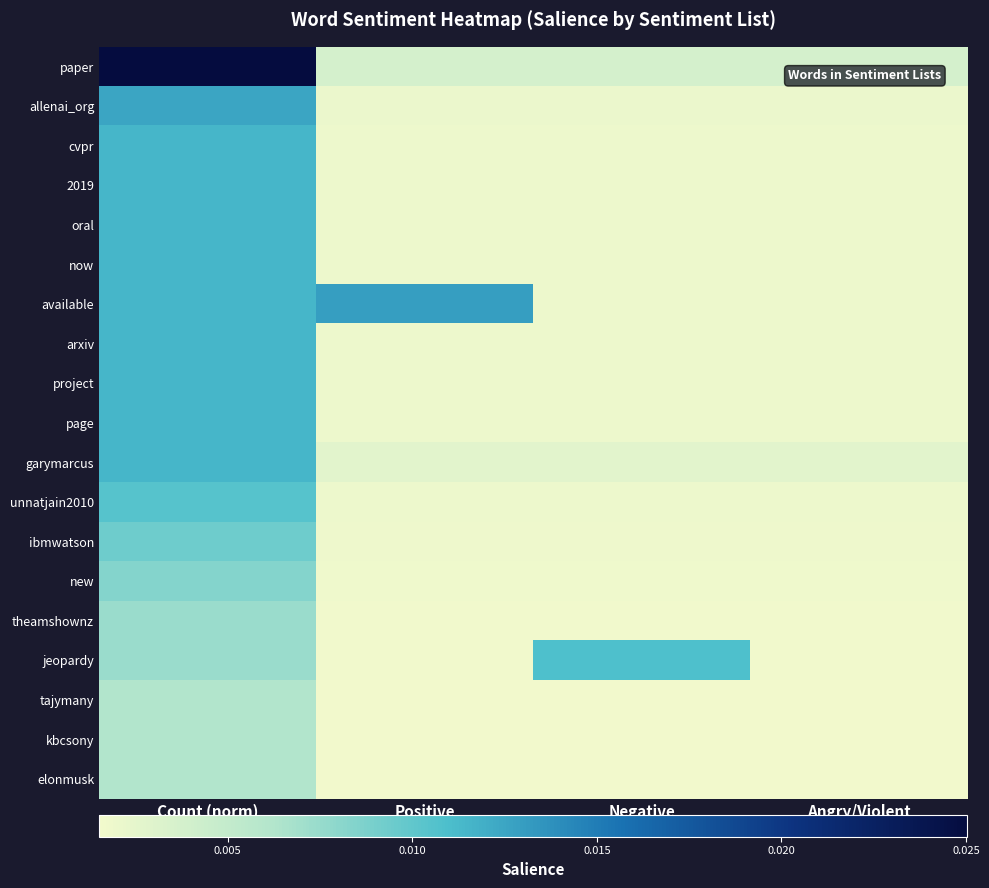

Reading left to right, transcribe all the data shown in this chart.

paper: Count (norm)=0.0	Positive=0.0	Negative=0.0	Angry/Violent=0.0
allenai_org: Count (norm)=0.0	Positive=0.0	Negative=0.0	Angry/Violent=0.0
cvpr: Count (norm)=0.0	Positive=0.0	Negative=0.0	Angry/Violent=0.0
2019: Count (norm)=0.0	Positive=0.0	Negative=0.0	Angry/Violent=0.0
oral: Count (norm)=0.0	Positive=0.0	Negative=0.0	Angry/Violent=0.0
now: Count (norm)=0.0	Positive=0.0	Negative=0.0	Angry/Violent=0.0
available: Count (norm)=0.0	Positive=0.0	Negative=0.0	Angry/Violent=0.0
arxiv: Count (norm)=0.0	Positive=0.0	Negative=0.0	Angry/Violent=0.0
project: Count (norm)=0.0	Positive=0.0	Negative=0.0	Angry/Violent=0.0
page: Count (norm)=0.0	Positive=0.0	Negative=0.0	Angry/Violent=0.0
garymarcus: Count (norm)=0.0	Positive=0.0	Negative=0.0	Angry/Violent=0.0
unnatjain2010: Count (norm)=0.0	Positive=0.0	Negative=0.0	Angry/Violent=0.0
ibmwatson: Count (norm)=0.0	Positive=0.0	Negative=0.0	Angry/Violent=0.0
new: Count (norm)=0.0	Positive=0.0	Negative=0.0	Angry/Violent=0.0
theamshownz: Count (norm)=0.0	Positive=0.0	Negative=0.0	Angry/Violent=0.0
jeopardy: Count (norm)=0.0	Positive=0.0	Negative=0.0	Angry/Violent=0.0
tajymany: Count (norm)=0.0	Positive=0.0	Negative=0.0	Angry/Violent=0.0
kbcsony: Count (norm)=0.0	Positive=0.0	Negative=0.0	Angry/Violent=0.0
elonmusk: Count (norm)=0.0	Positive=0.0	Negative=0.0	Angry/Violent=0.0